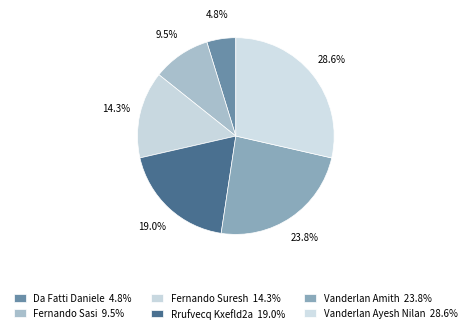

Rank the categories by value from highest to lowest.

Vanderlan Ayesh Nilan, Vanderlan Amith, Rrufvecq Kxefld2a, Fernando Suresh, Fernando Sasi, Da Fatti Daniele